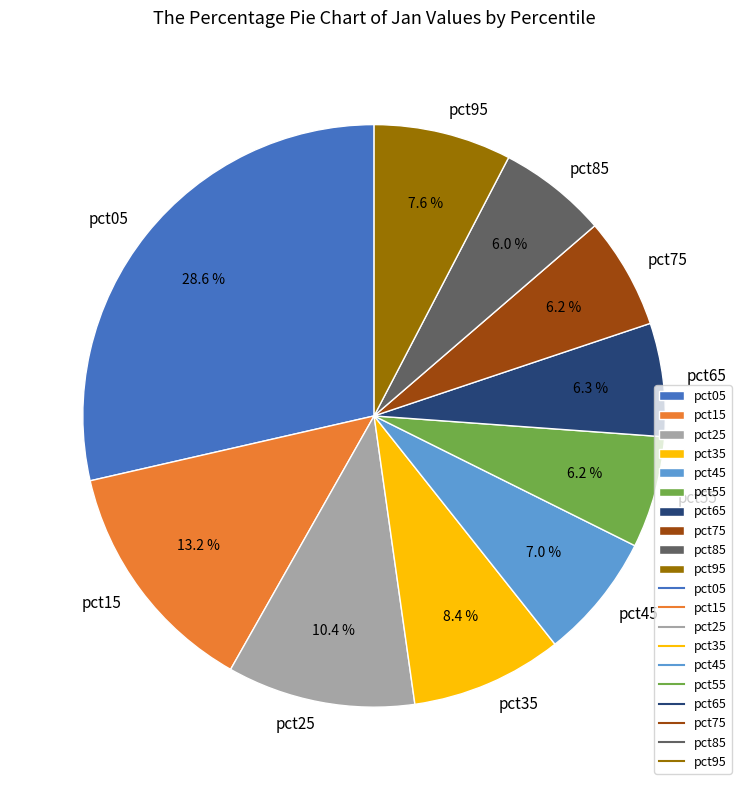

To the nearest percent, what percentage of the pie is pct85?

6%